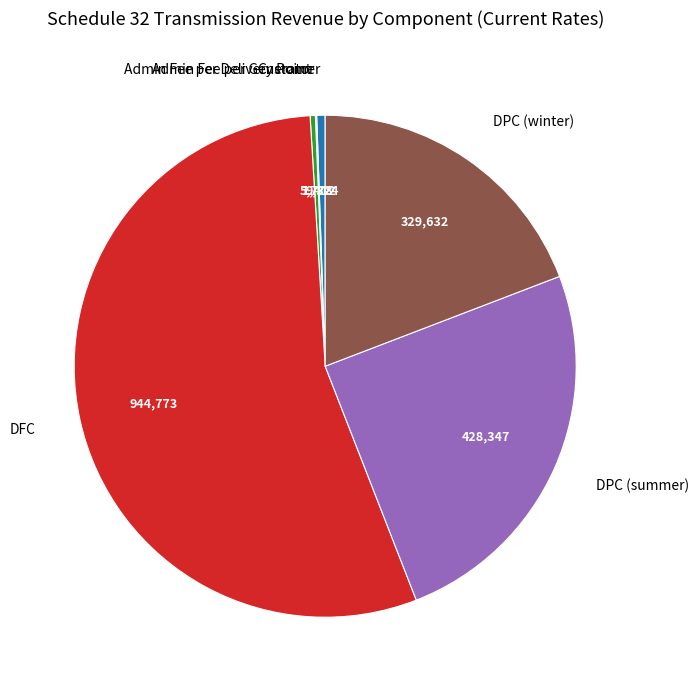

Is the sum of DFC and Customer greater than half?

Yes